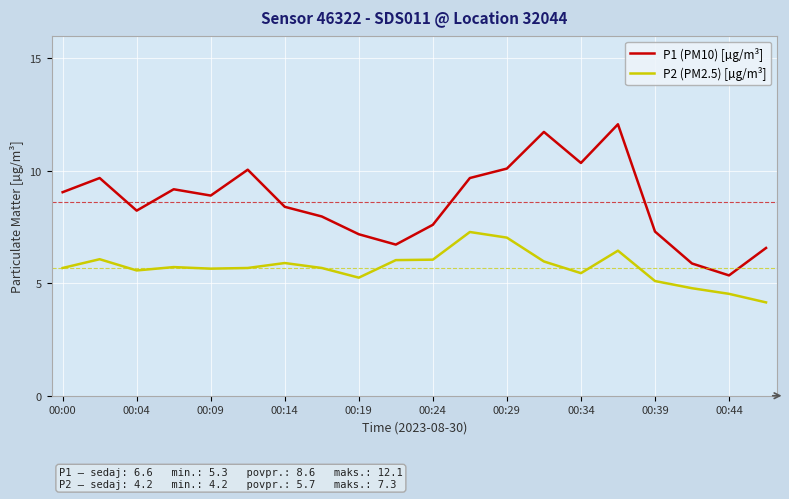

Which series has the widest spread of values?

P1 (PM10) [µg/m³]